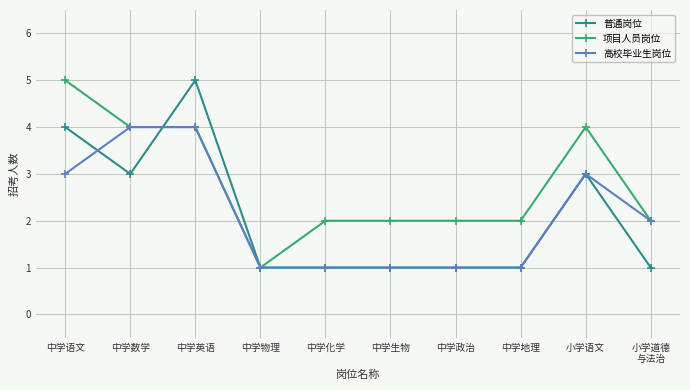

Count the number of categories in the chart.

10